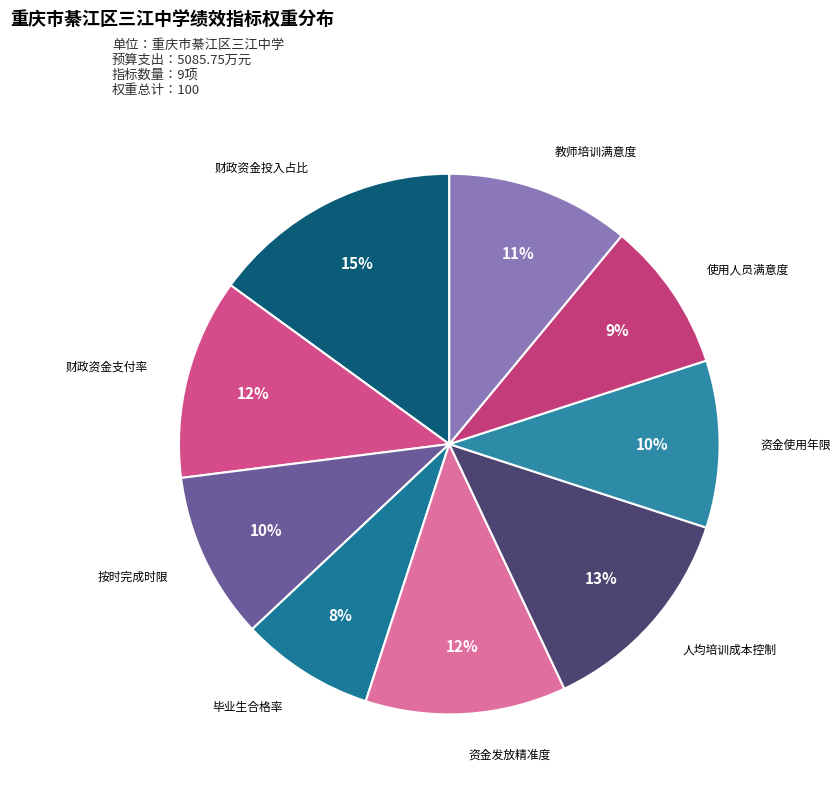

How many slices are in this pie chart?

9